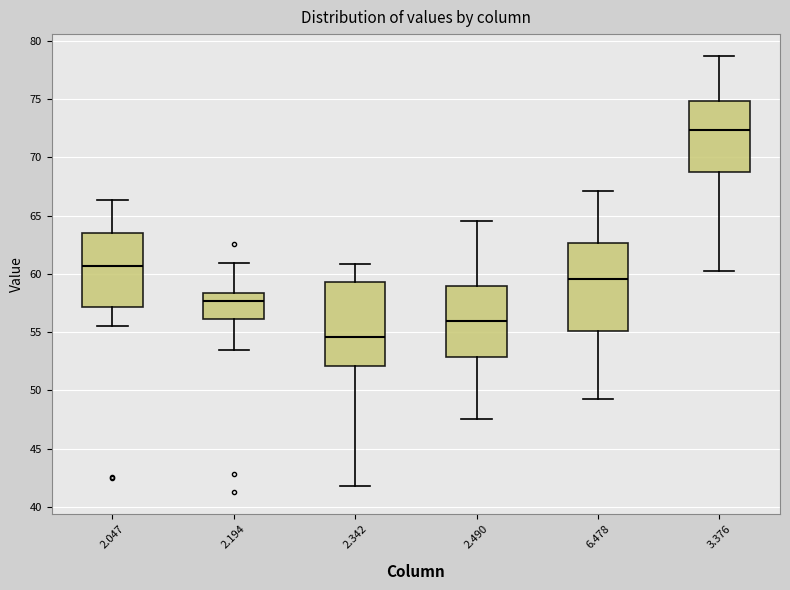

Where does the median line of the box at x = 3.376 sit on the y-axis? The values are not printed on the chart, so give them approximately, as read against the axis.

72.5